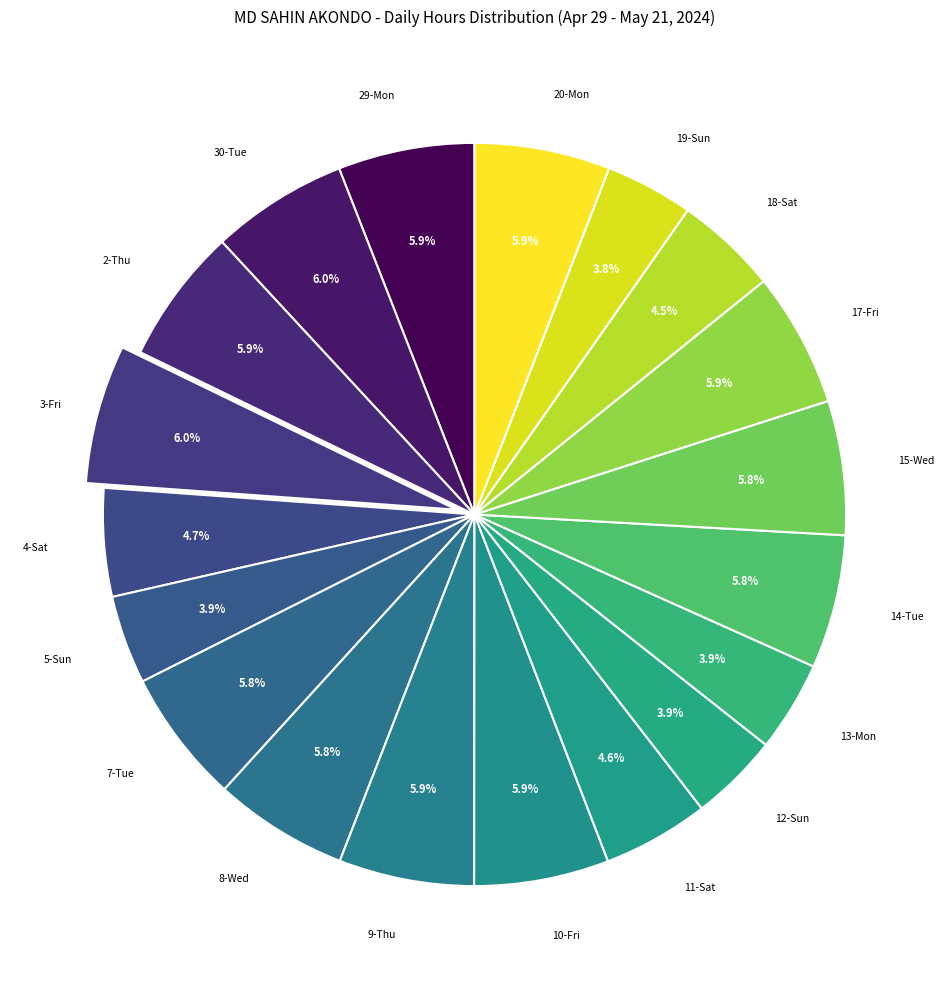

Does any single category account for the majority?

No